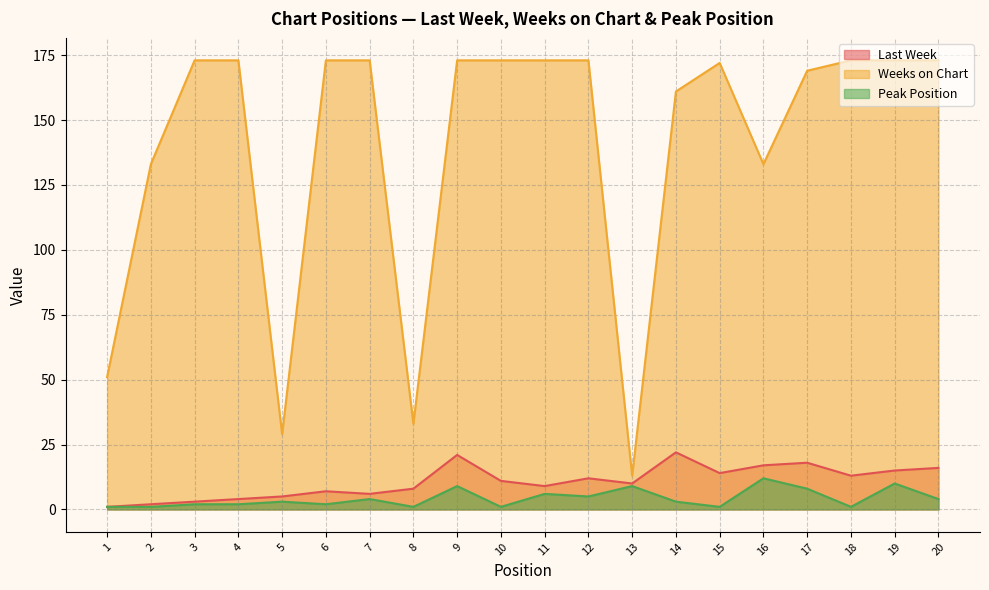

Rank the series at 10 from lowest to highest value.

Peak Position, Last Week, Weeks on Chart